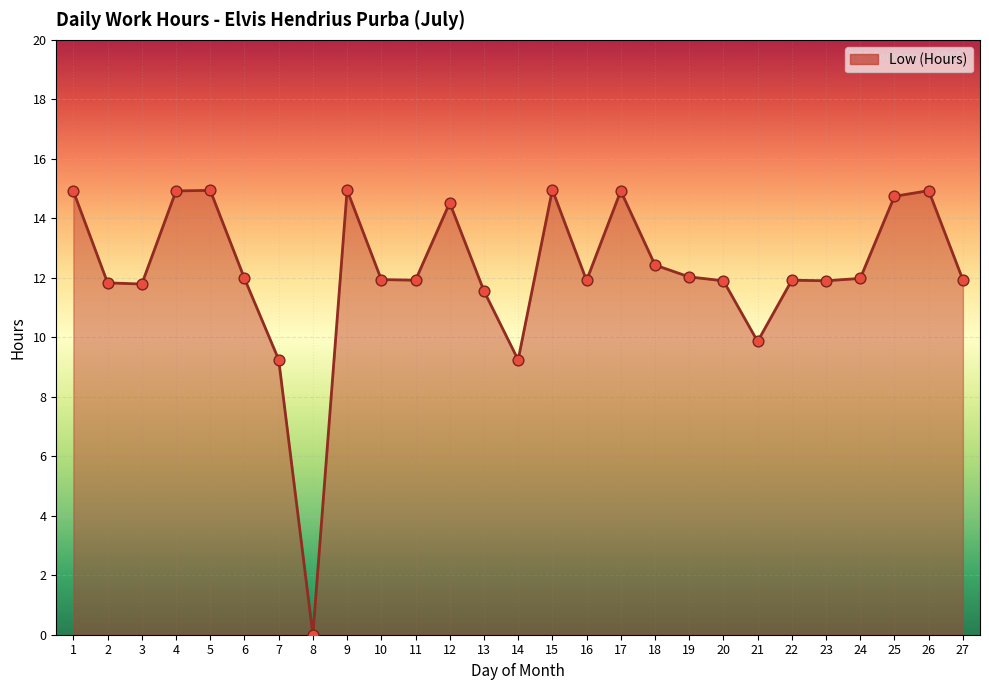

Approximately how many times larger is the value at 10 compared to 15?

0.8